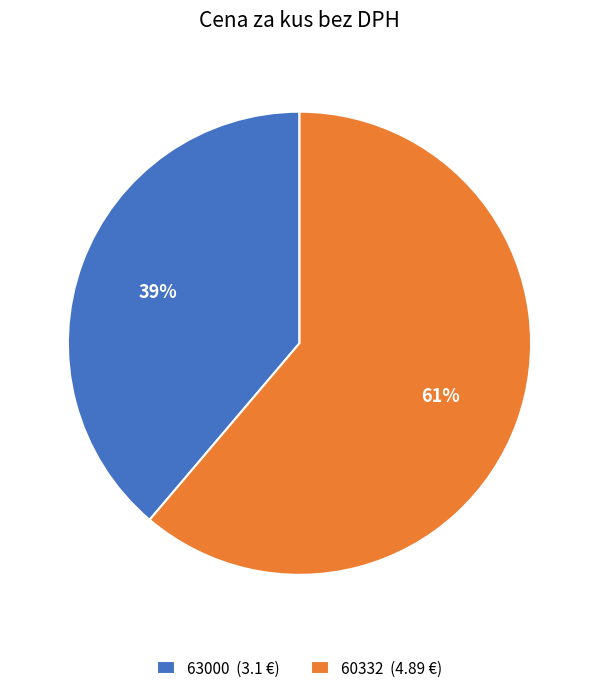

What is the largest slice in the pie chart?

60332